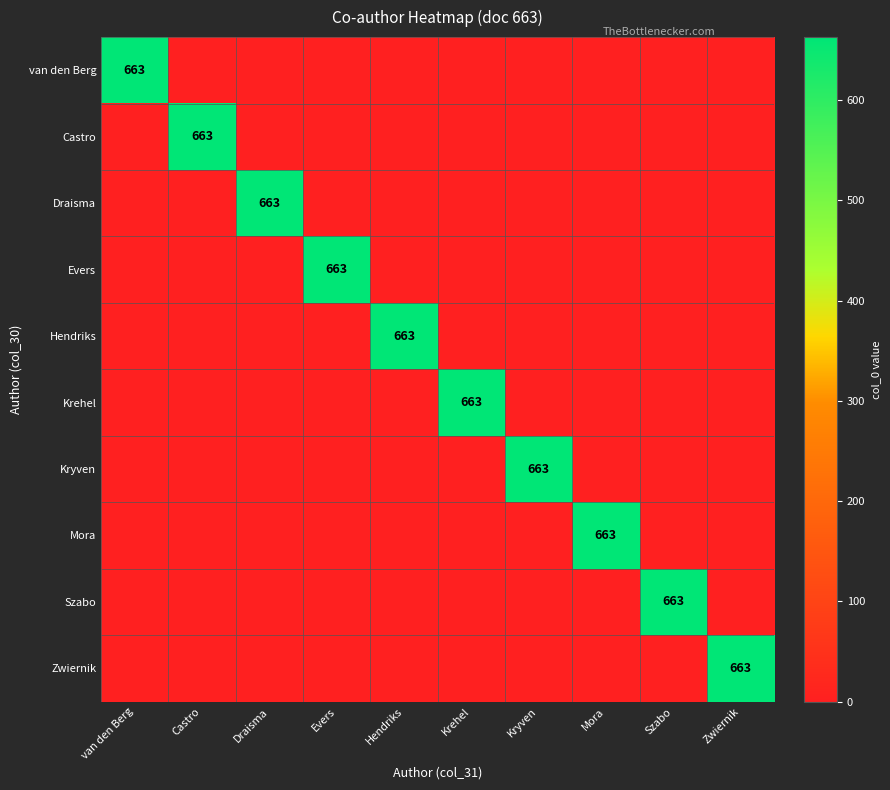

Which category has the lowest value in the van den Berg series?

Castro